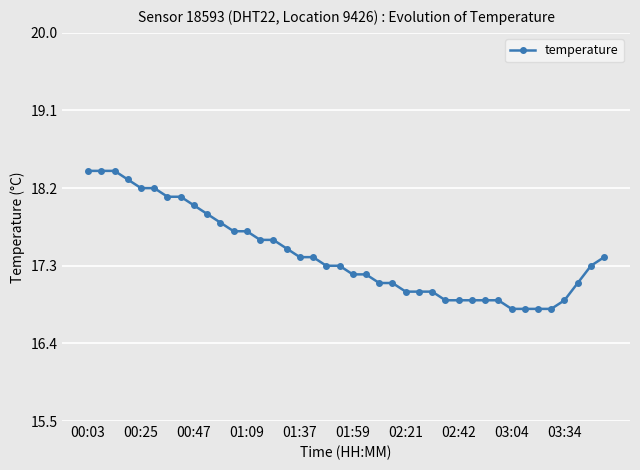

What is the difference between the maximum and minimum values?

1.6